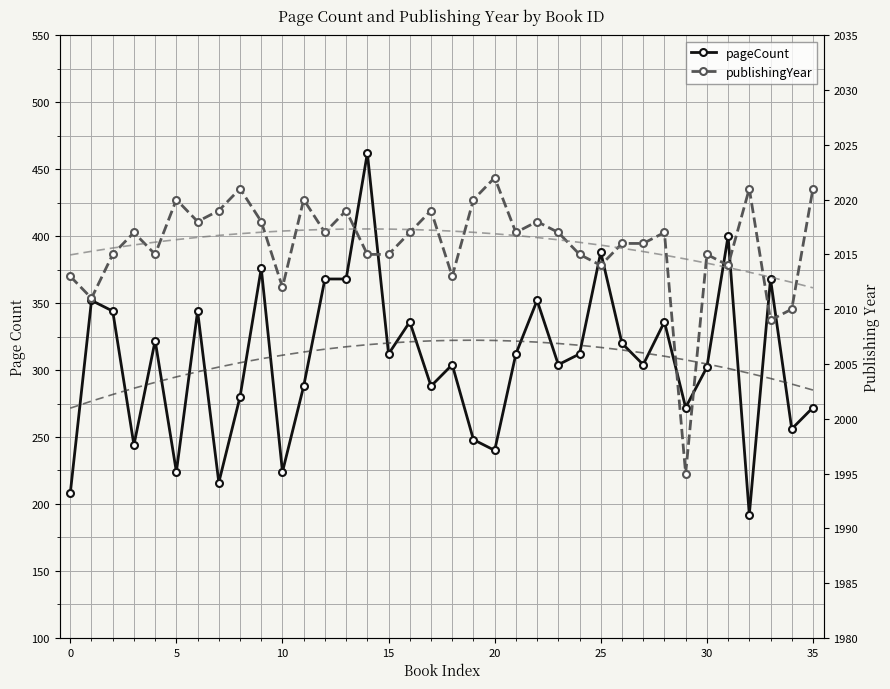

Which series has the largest total across all categories?

publishingYear trend